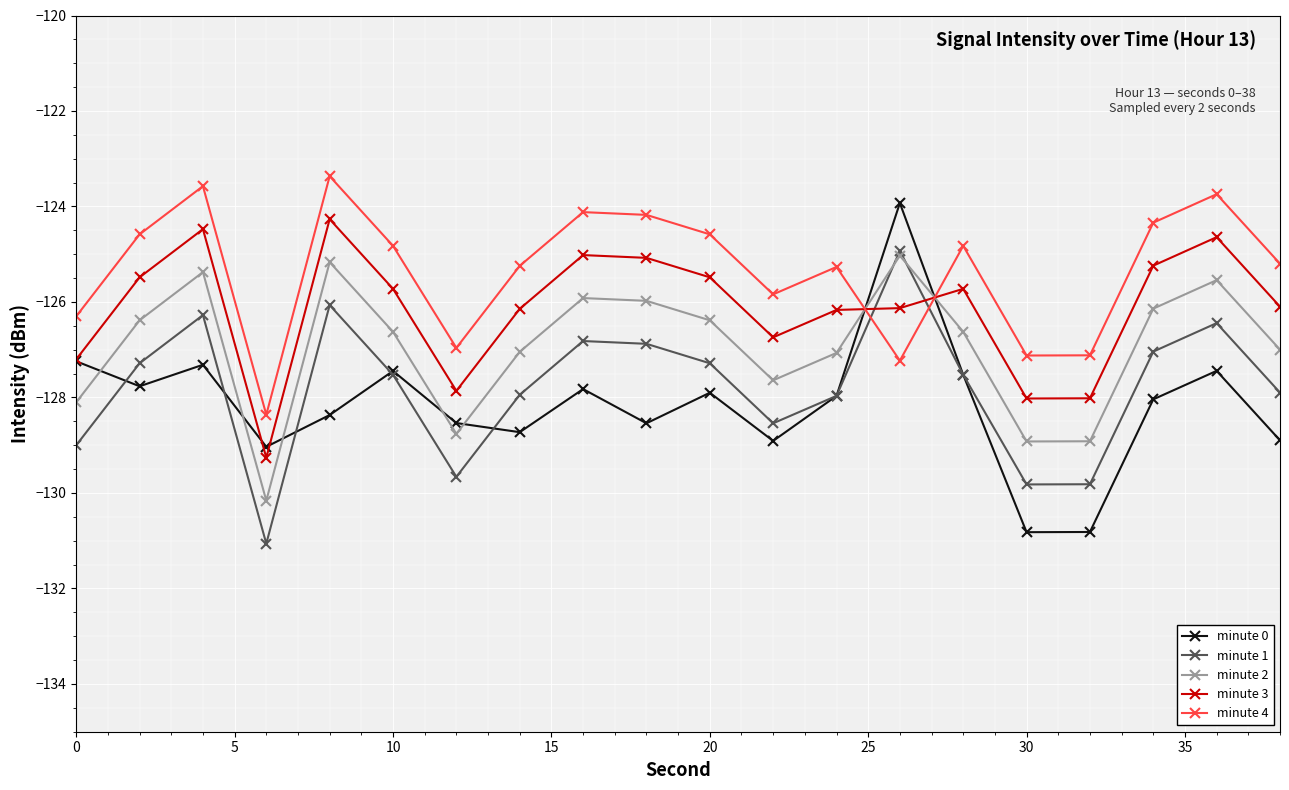

How many intersections are there between minute 3 and minute 1?

2